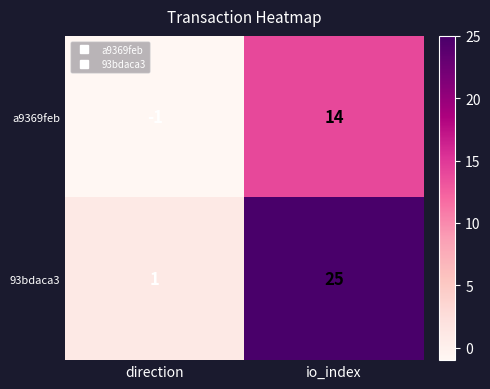

How many distinct data groups are displayed?

2